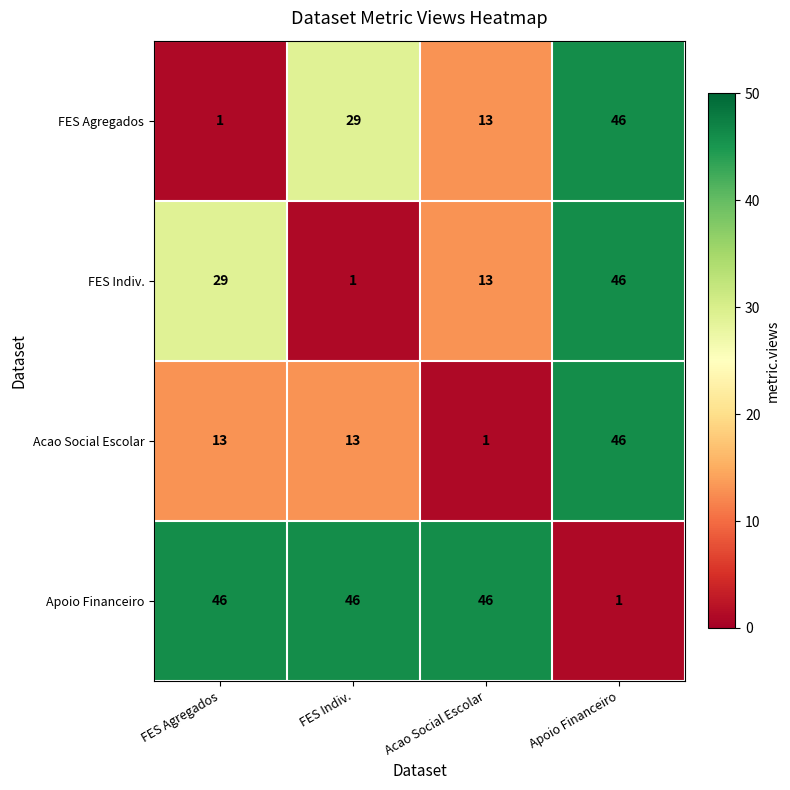

True or false: FES Agregados has a value of 6 at Acao Social Escolar.

False